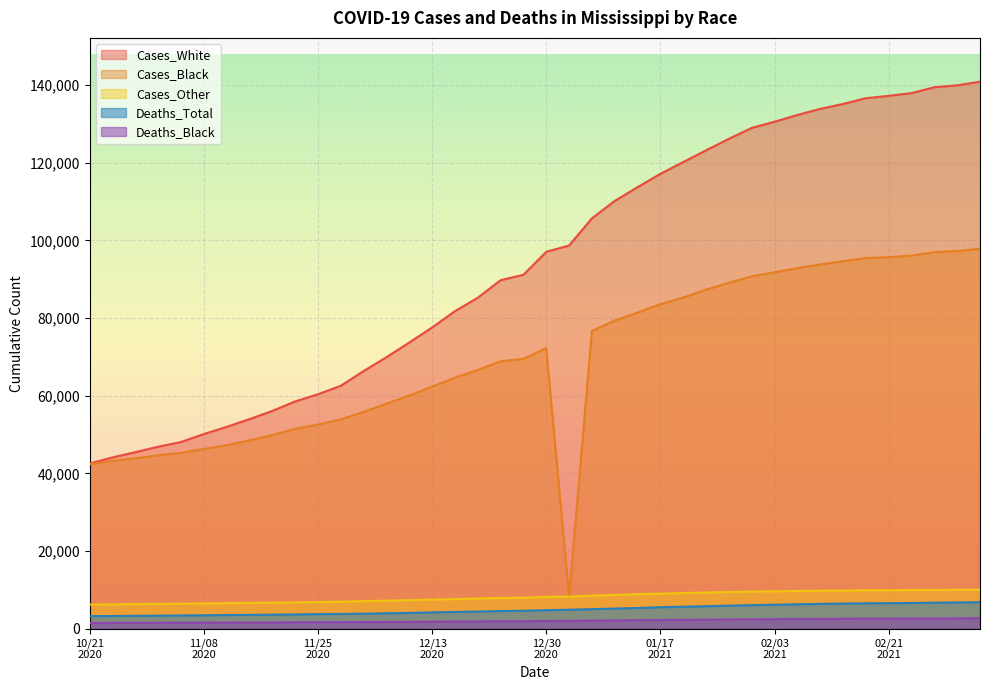

At which label does Deaths_Total first exceed 1957?

20201223